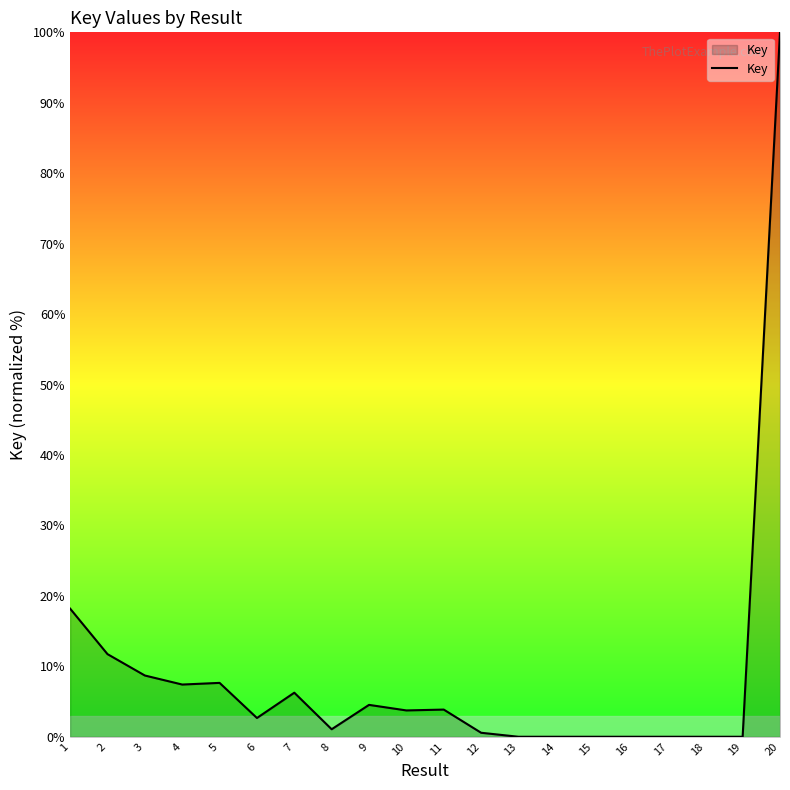

What is the sum of the values at 3 and 1?

26.9